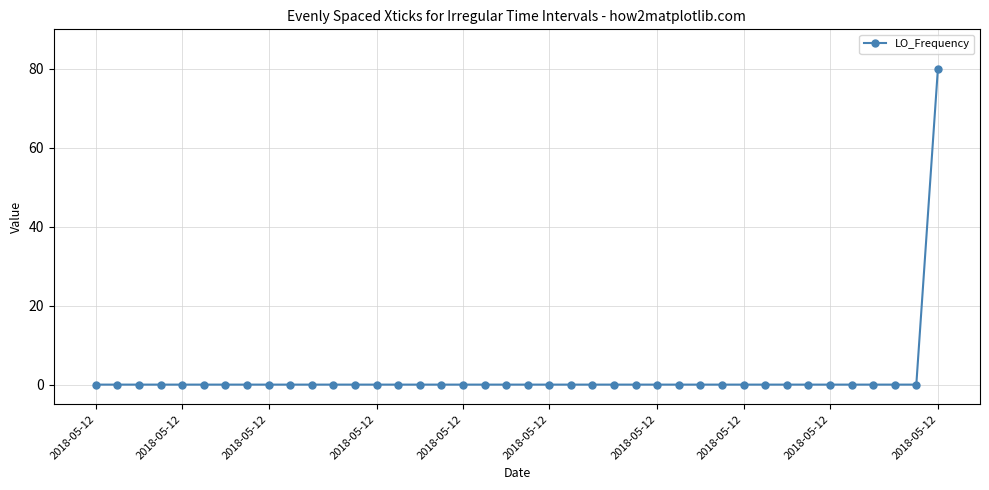

What is the maximum value shown in the chart?

80.0